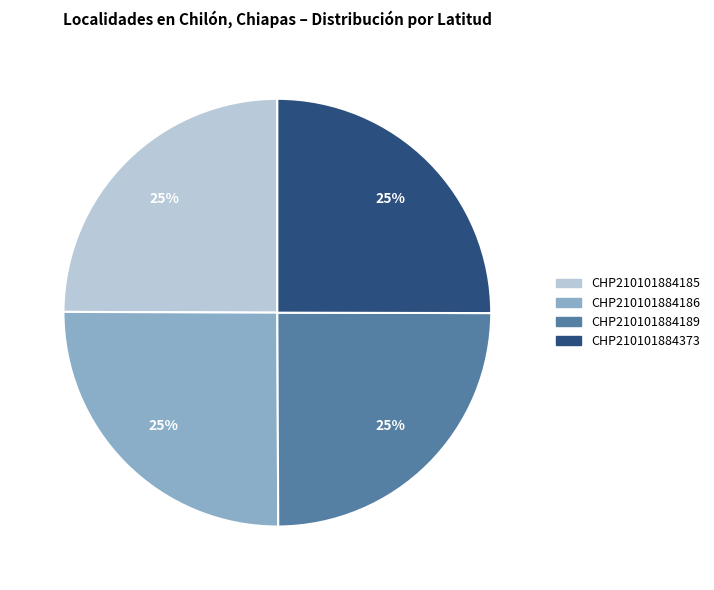

To the nearest percent, what percentage of the pie is CHP210101884189?

25%